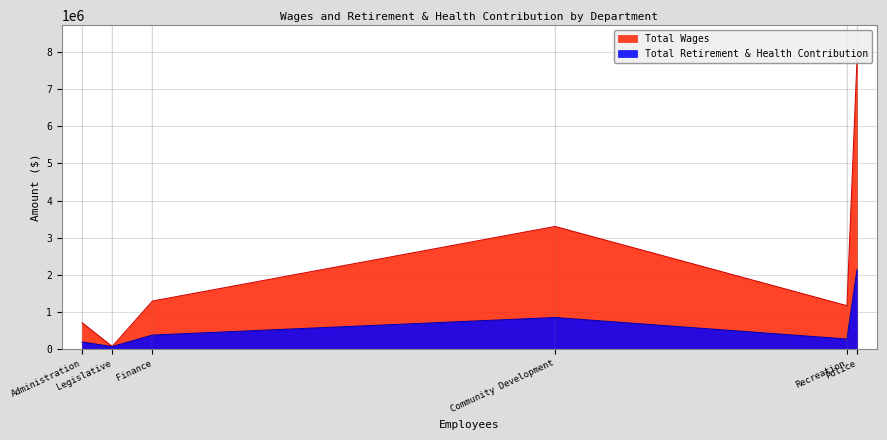

What is the maximum value for Total Retirement & Health Contribution?

2134767